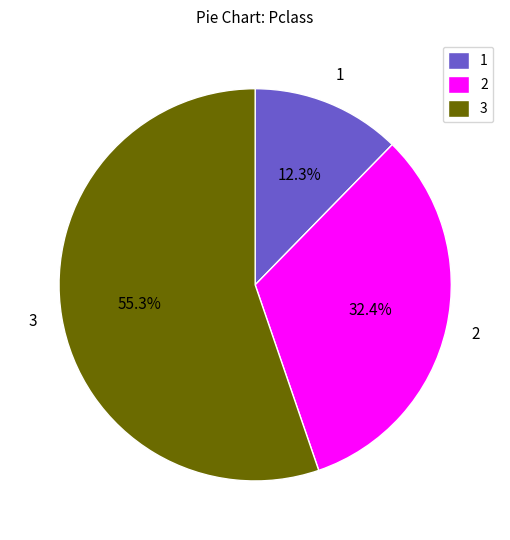

What is the total percentage of 2 and 3?

87.7%